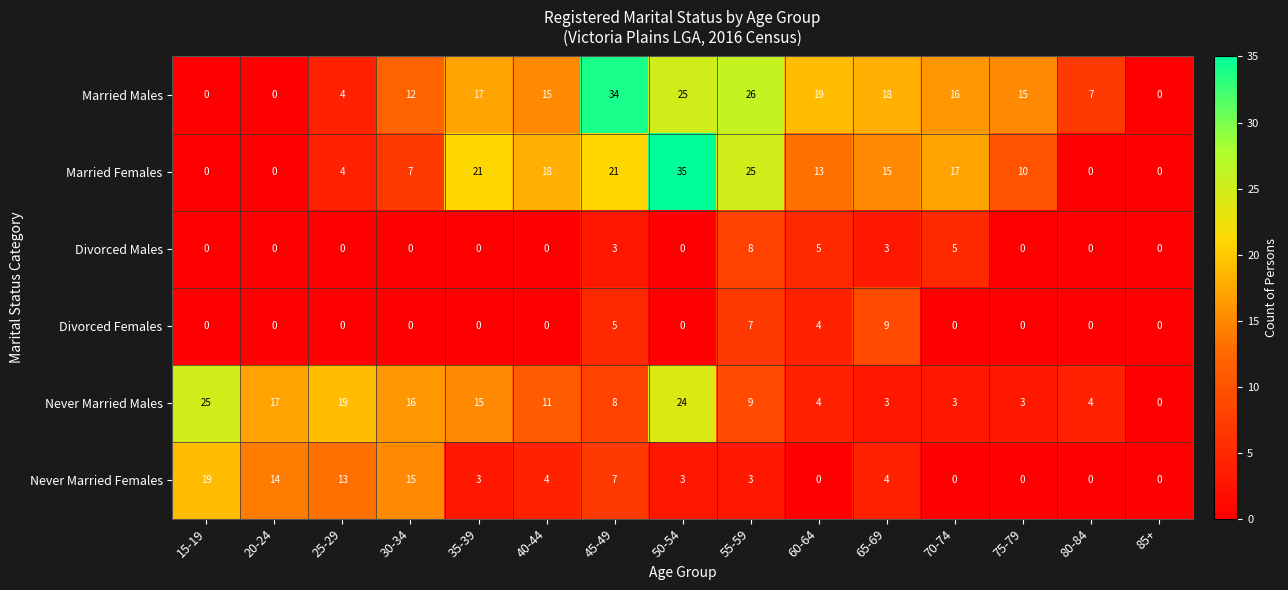

What is the total value across all series at 15-19?

44